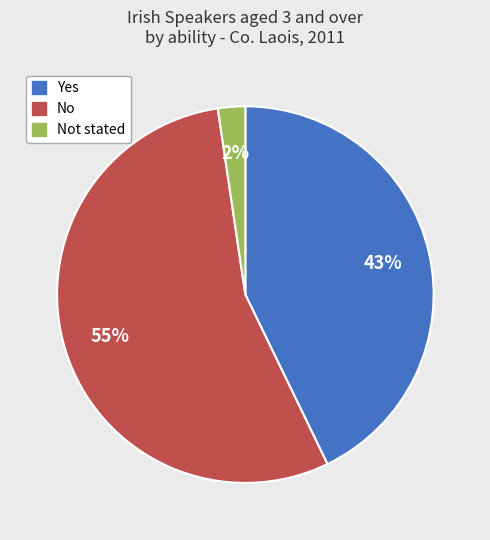

Is there any slice that represents more than half of the pie?

Yes